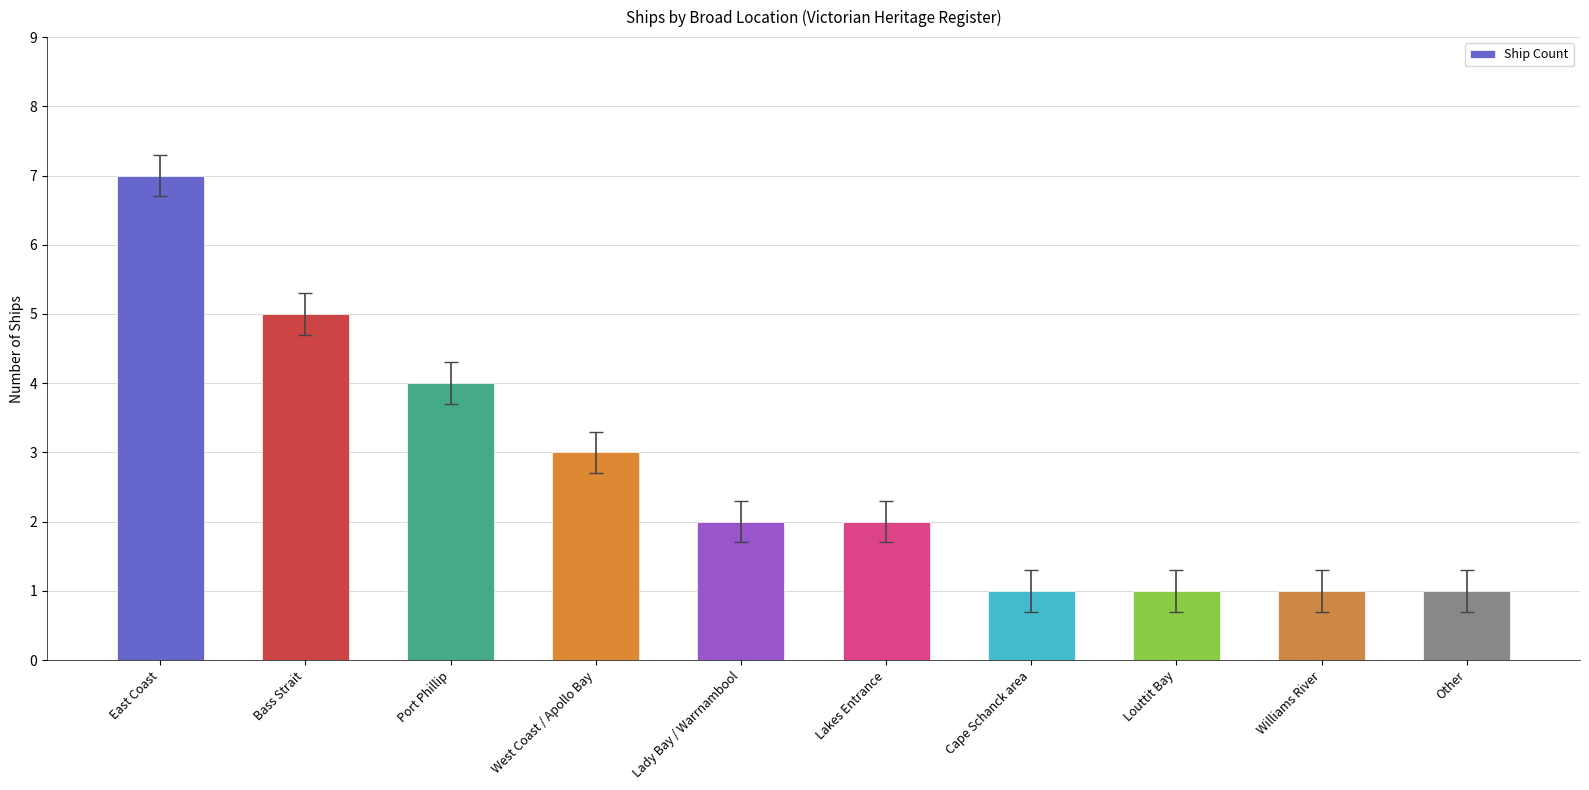

Count the number of data series in this chart.

1